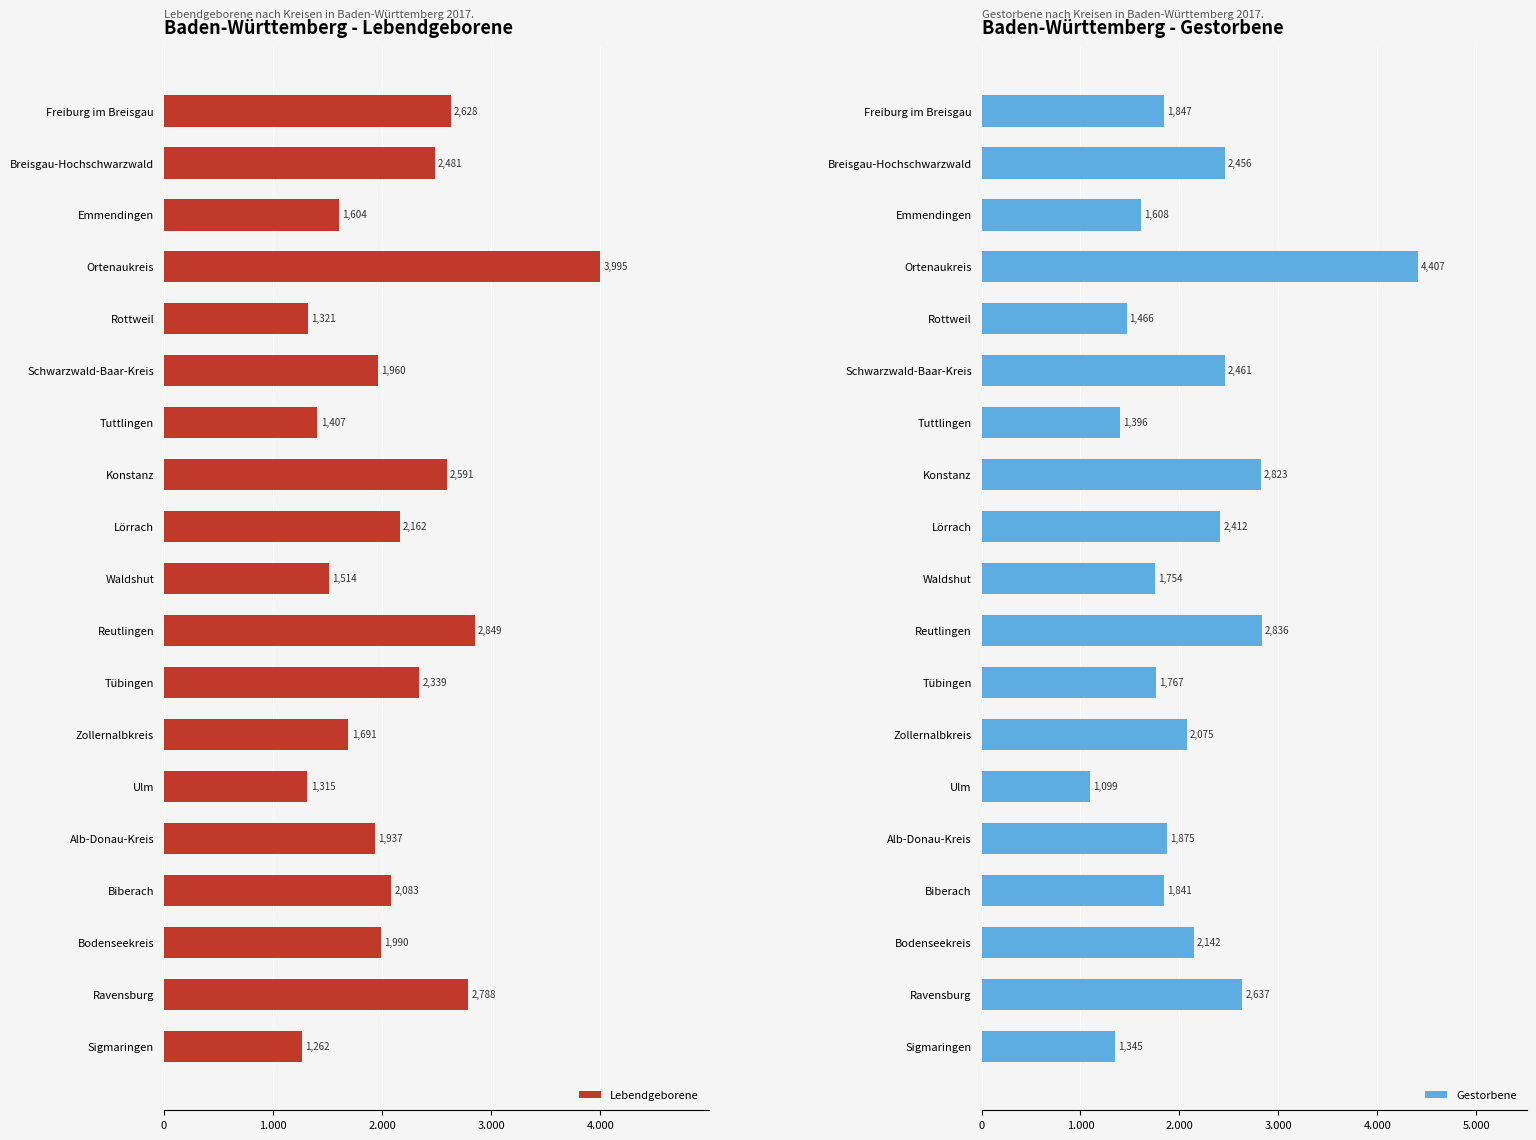

What is the approximate value of Lebendgeborene at Zollernalbkreis?

1691